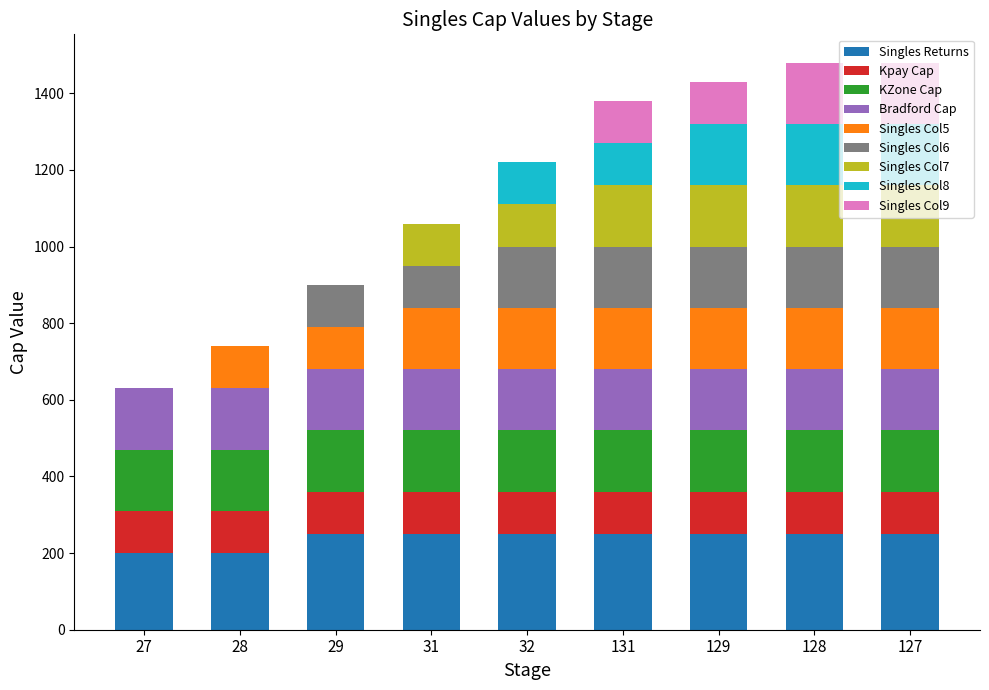

What is the highest value of the Singles Returns series?

250